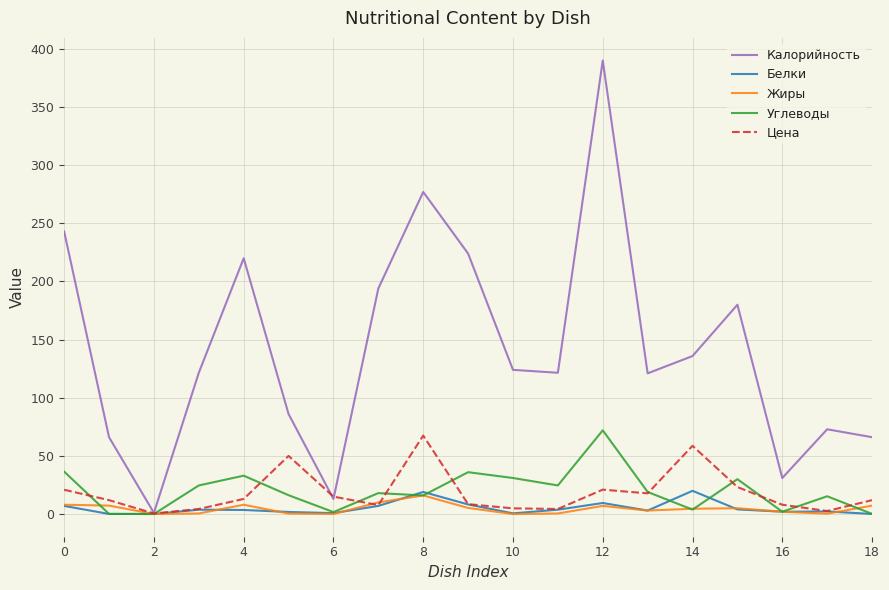

Which series has the largest total across all categories?

Калорийность